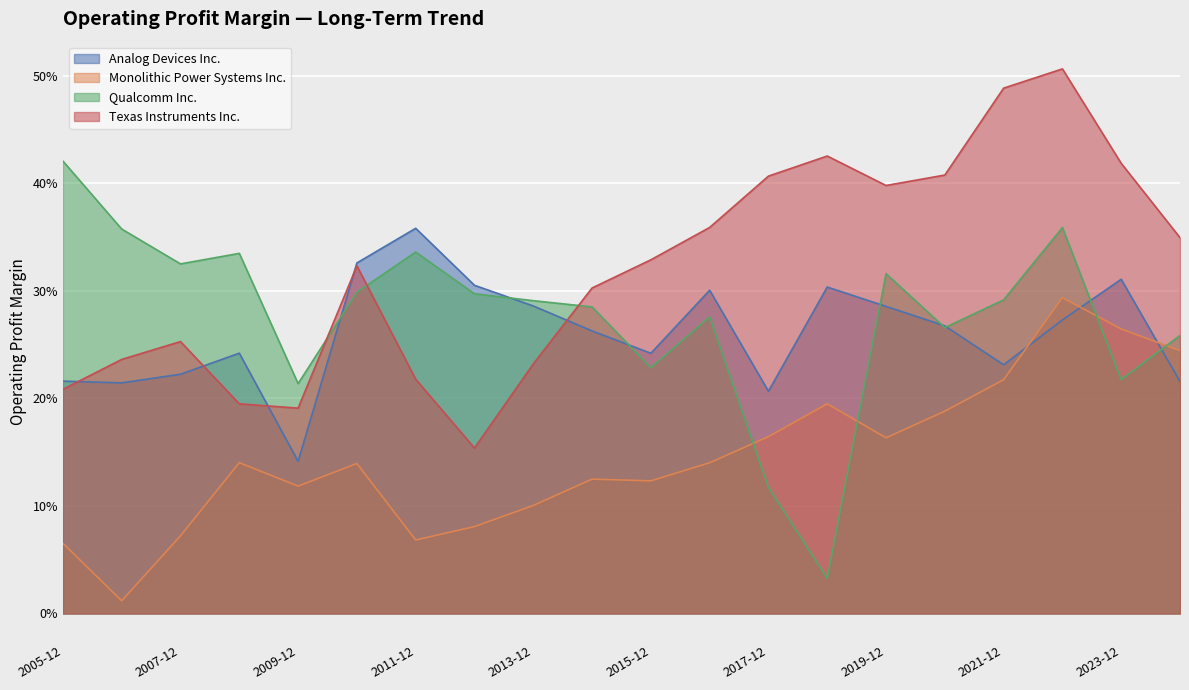

What is the sum of the Qualcomm Inc. values at 2022-12-31 and 2023-12-30?

0.6